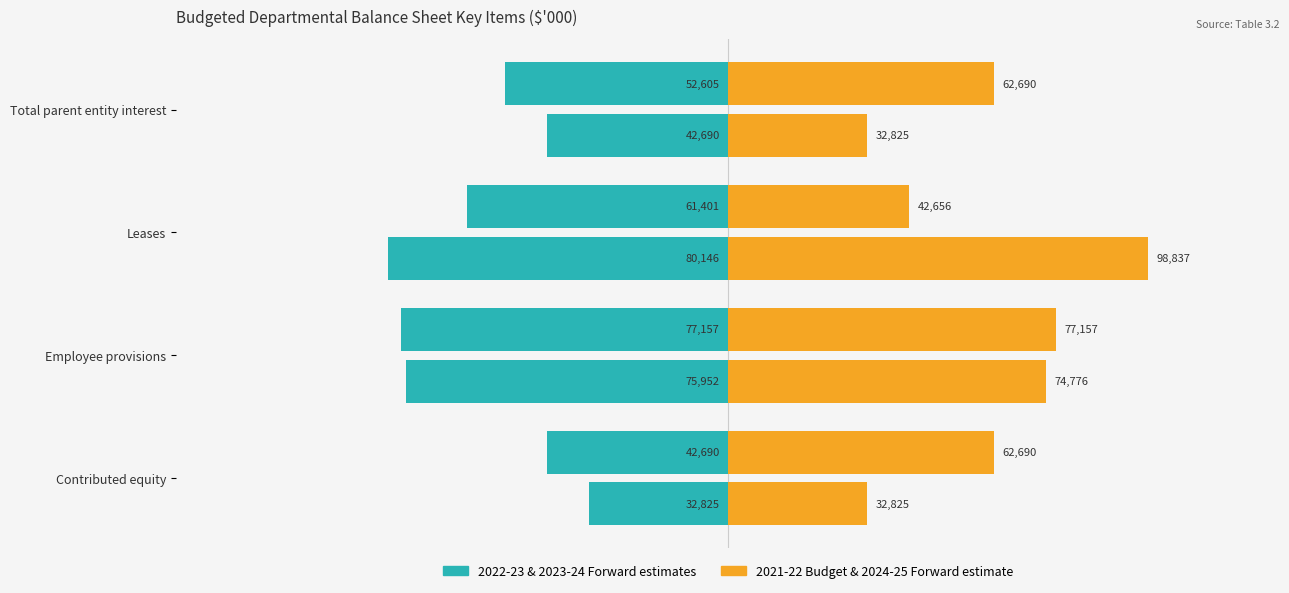

Reading right to left, extract all data points from this chart.

2022-23 Forward estimate: -42690	-80146	-75952	-32825
2023-24 Forward estimate: -52605	-61401	-77157	-42690
2021-22 Budget: 32825	98837	74776	32825
2024-25 Forward estimate: 62690	42656	77157	62690